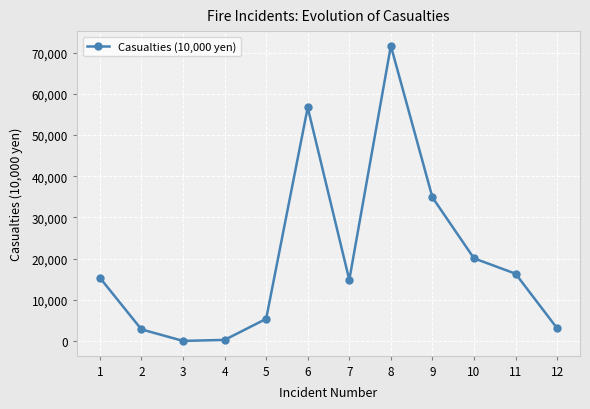

True or false: there are more than 2 points higher than both neighbors.

False